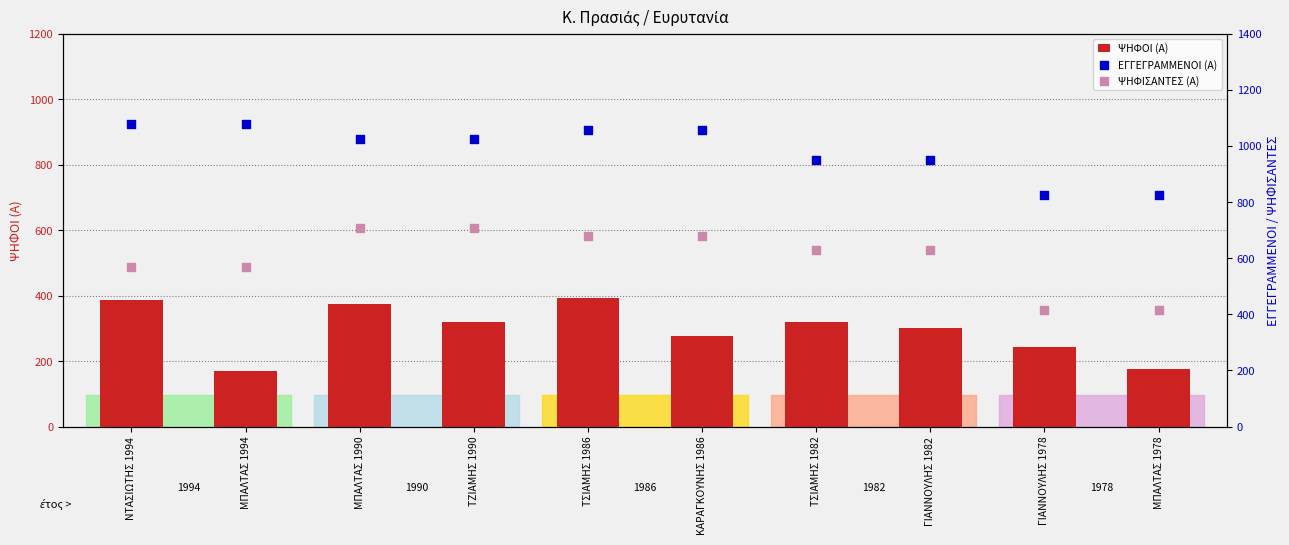

At how many categories does at least one series exceed 496?

10